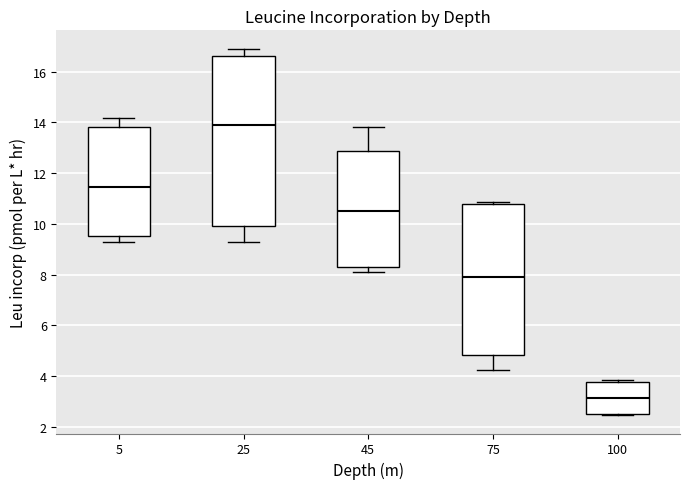

Reading left to right, transcribe this box plot: for each box, give where its median line is, the range the box spans, and where its two whiskers end, as read against the y-axis. The values are not printed on the chart, so give them approximately, as read against the axis.

5: median 11.4, box 9.6 to 13.8, whiskers 9.2 to 14.2
25: median 13.8, box 10.0 to 16.6, whiskers 9.2 to 17.0
45: median 10.6, box 8.2 to 12.8, whiskers 8.0 to 13.8
75: median 7.8, box 4.8 to 10.8, whiskers 4.2 to 10.8 (just above the box's upper edge)
100: median 3.2, box 2.6 to 3.8, whiskers 2.4 to 3.8